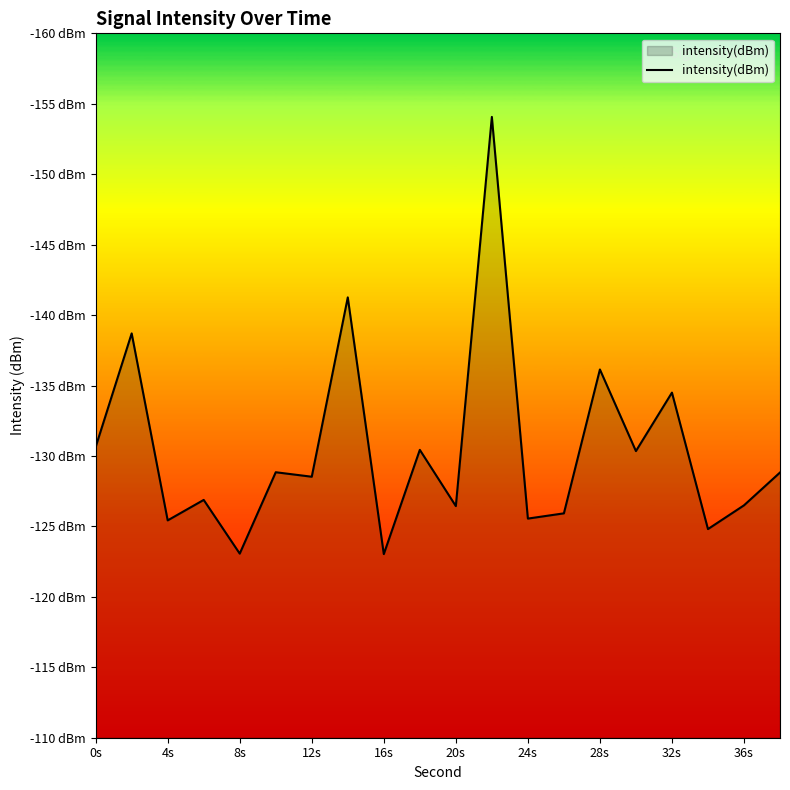

Does the chart have visible grid lines?

No